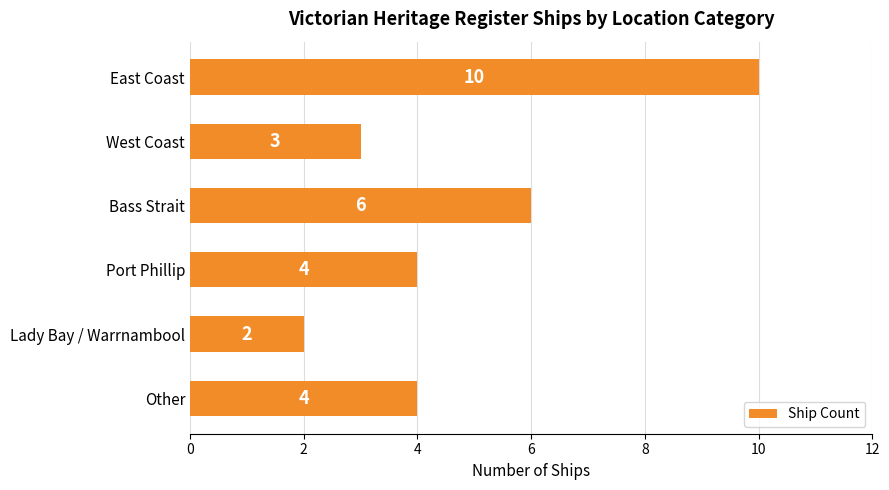

Count the values in the range 3 to 6.

4